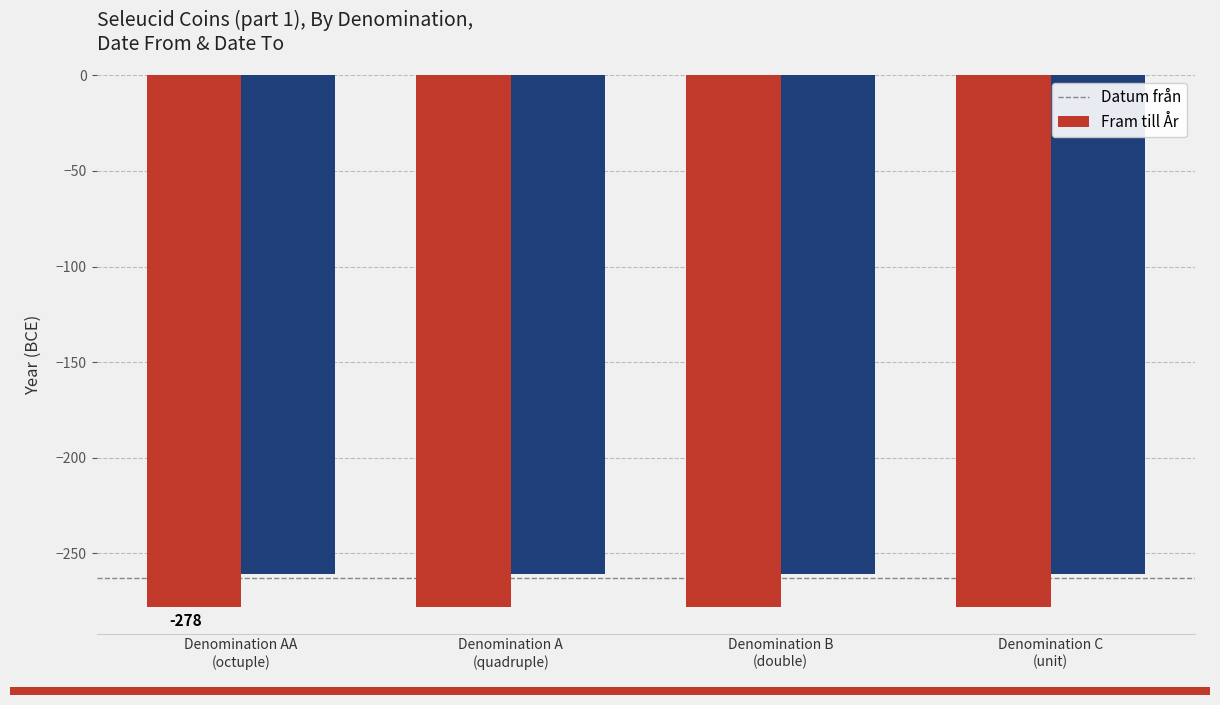

Rank the series by their average value, from highest to lowest.

Fram till År, Datum från